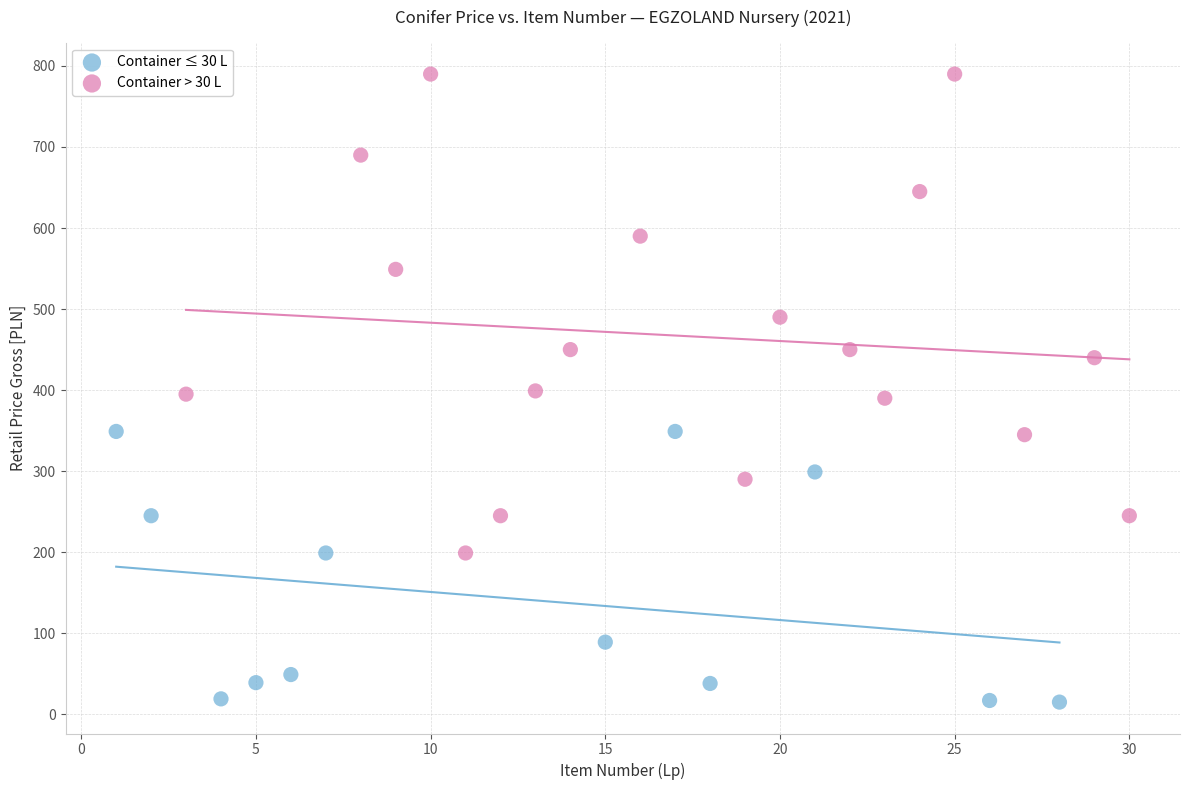

Which series has the widest spread of Y values?

Container > 30 L